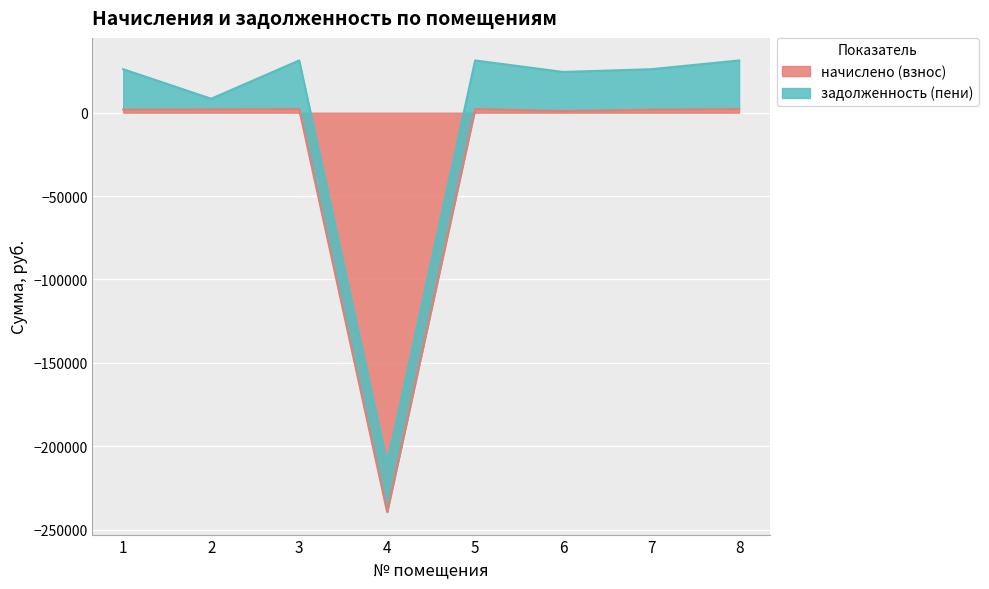

What is the difference between the second highest and minimum values?

241693.3